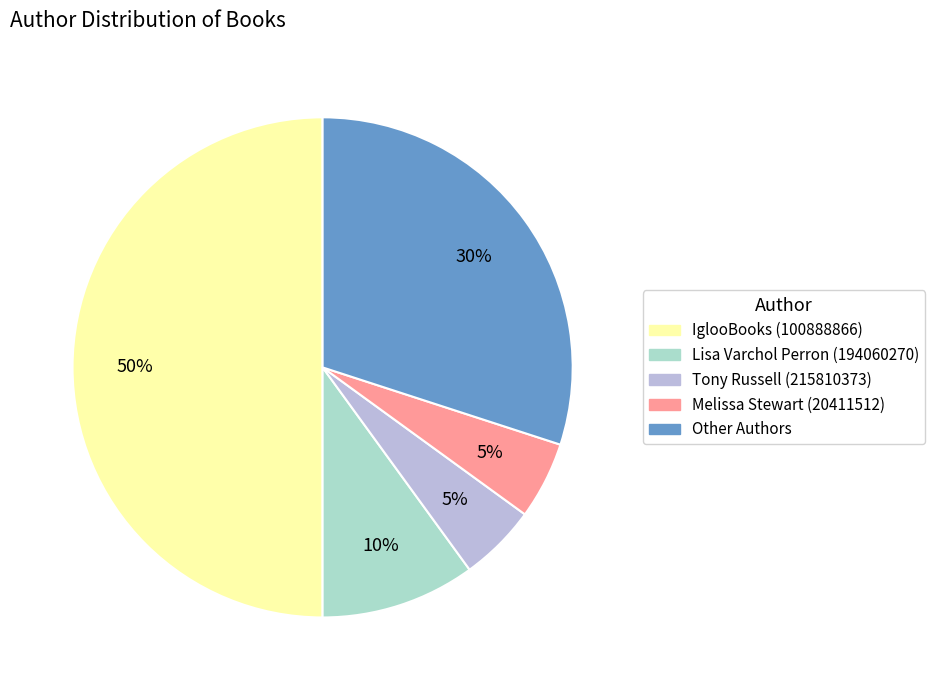

To the nearest percent, what is the difference between the largest and smallest slice percentages?

45%